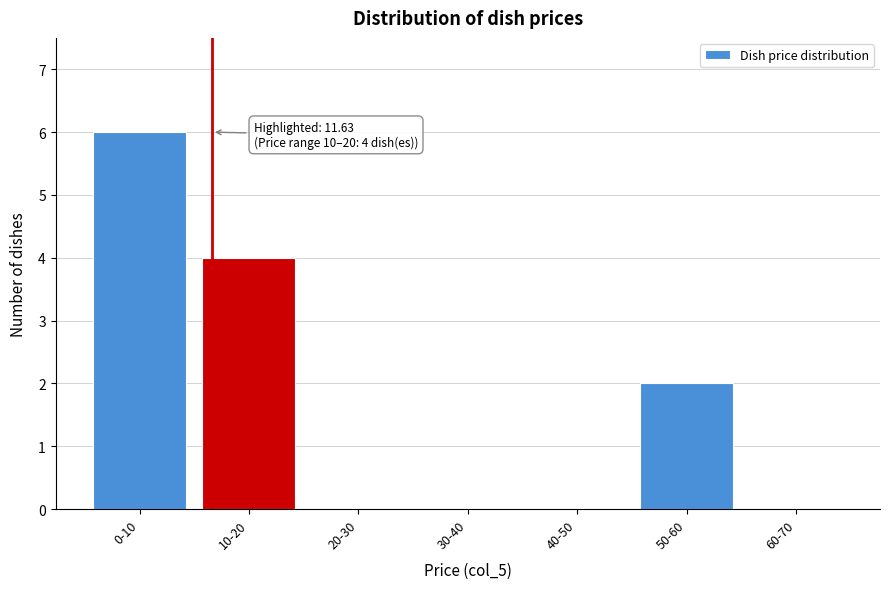

Reading left to right, list all the values displayed in this chart.

0-10=6	10-20=4	20-30=0	30-40=0	40-50=0	50-60=2	60-70=0